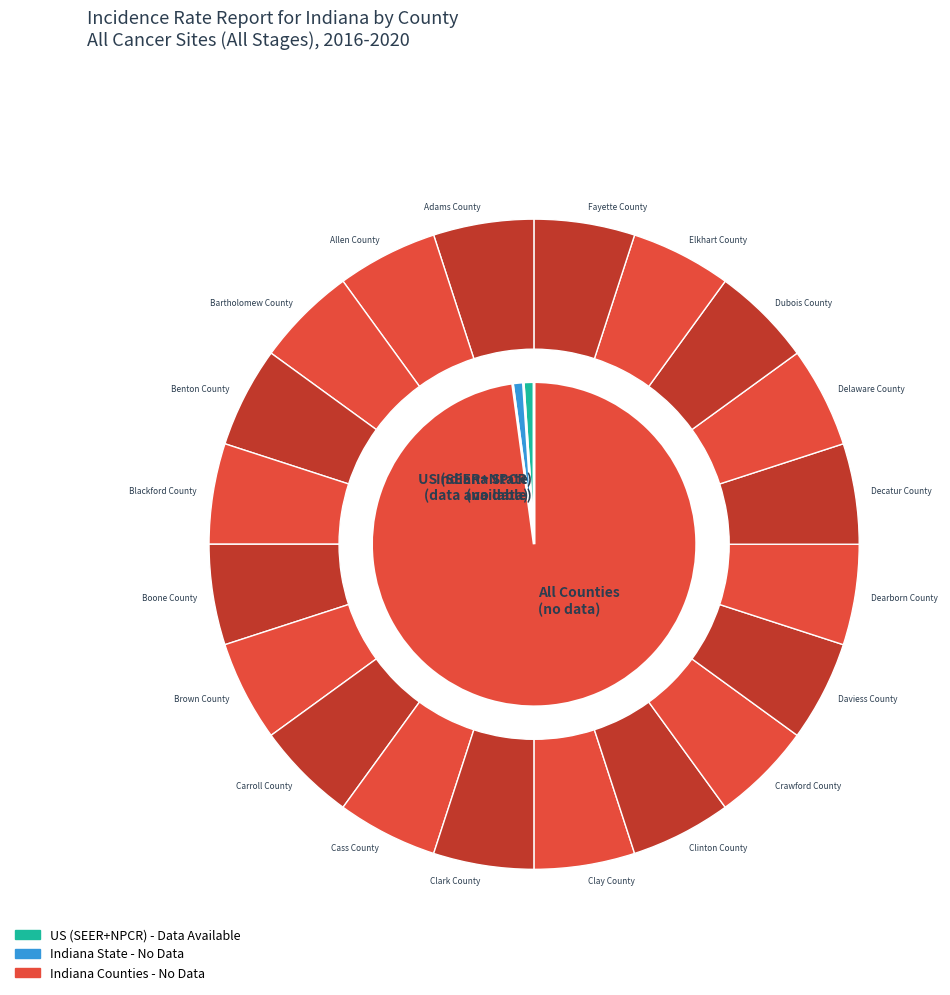

Is it true that Clay County is 13% of the pie?

False